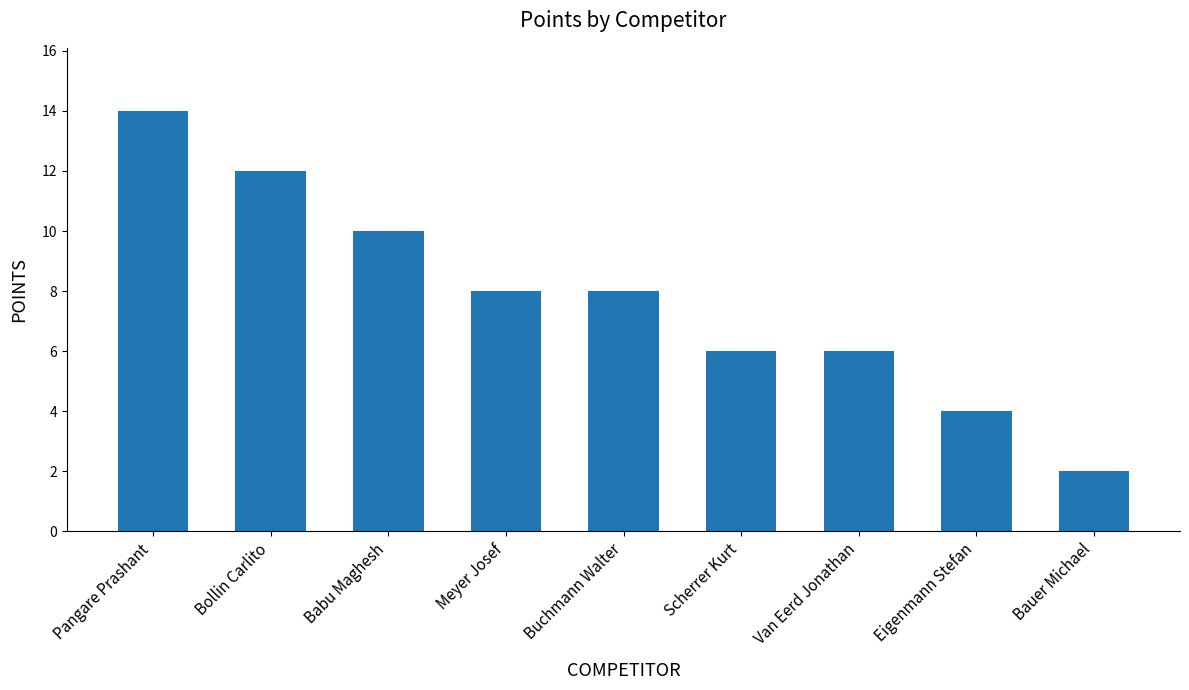

What is the greatest value displayed?

14